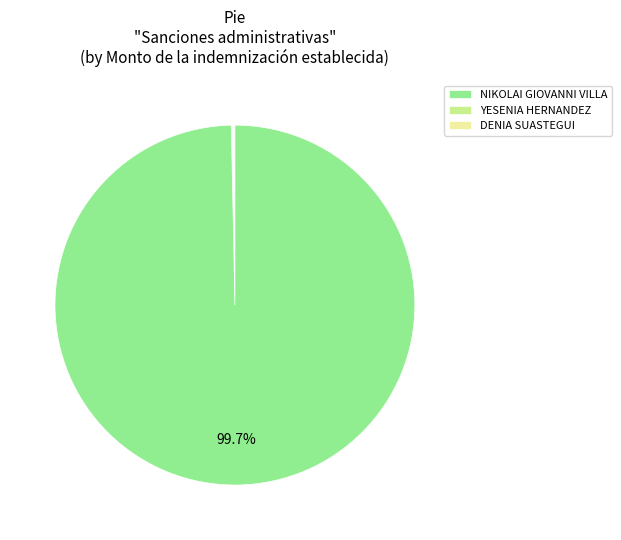

Which slice is the smallest?

YESENIA HERNANDEZ